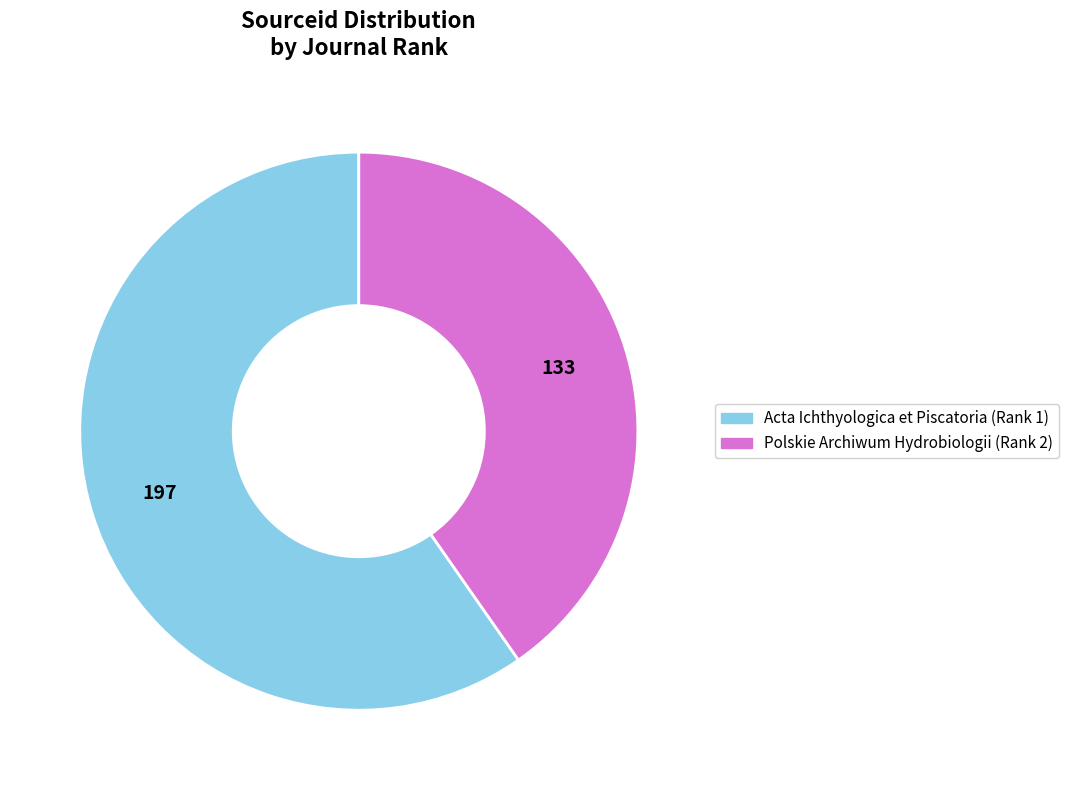

Does Acta Ichthyologica et Piscatoria represent more than half of the total?

Yes